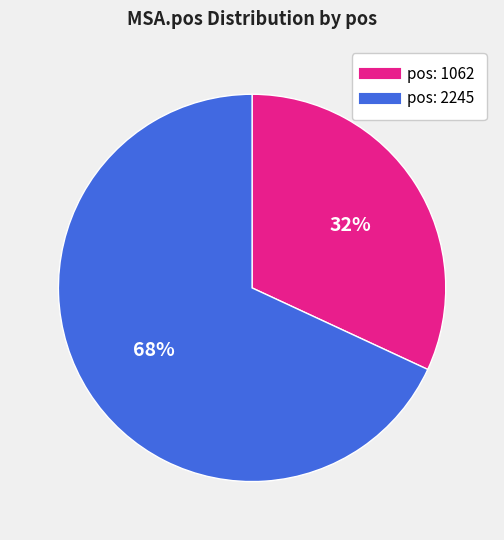

Is there a majority slice in this chart?

Yes